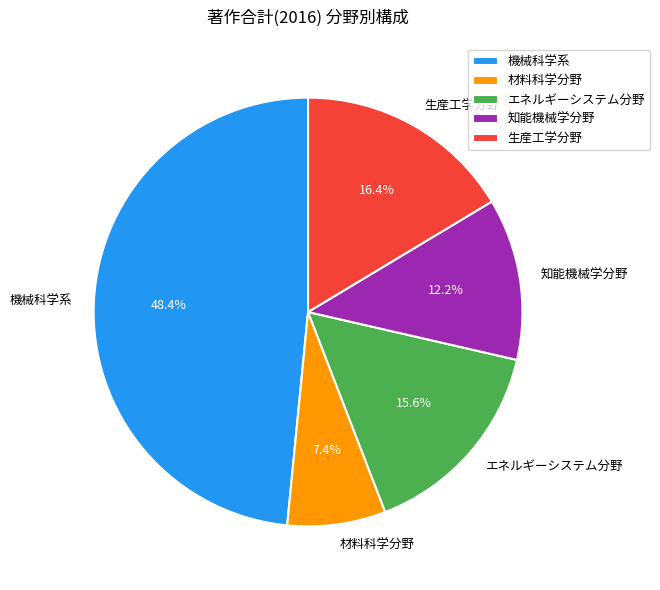

To the nearest percent, what portion does エネルギーシステム分野 represent?

16%